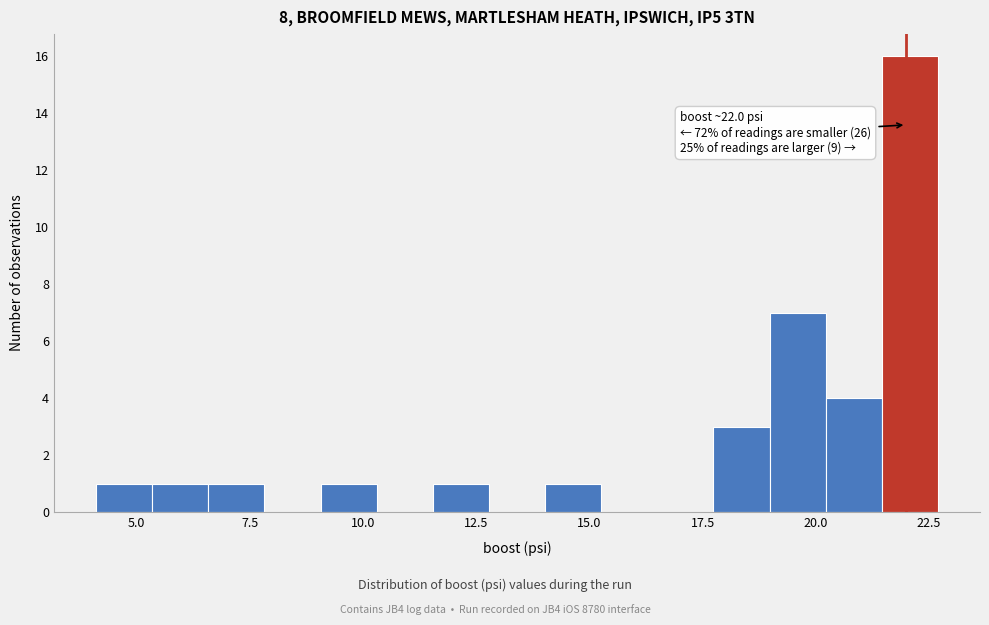

Around what value on the x-axis is the tallest bar? Give the approximate position of its centre, as read against the axis.

22.0